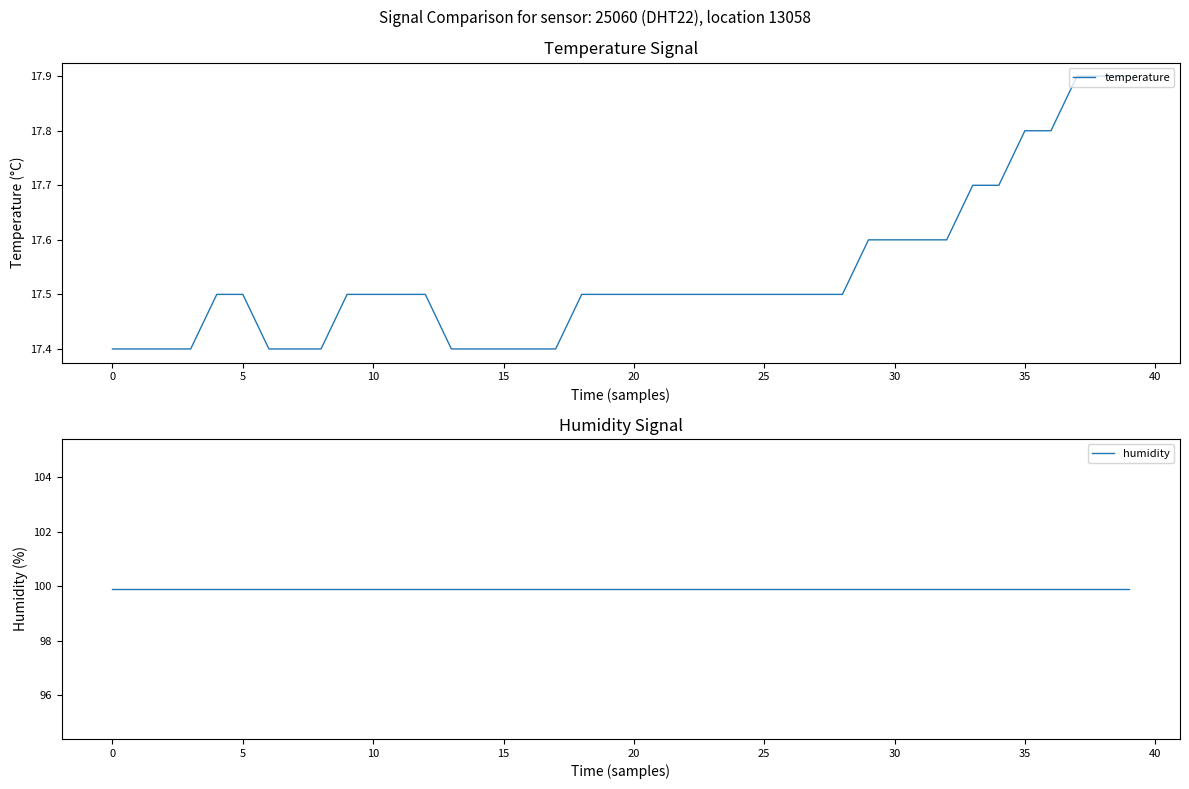

Between 40 and 32, which series saw the biggest shift?

temperature